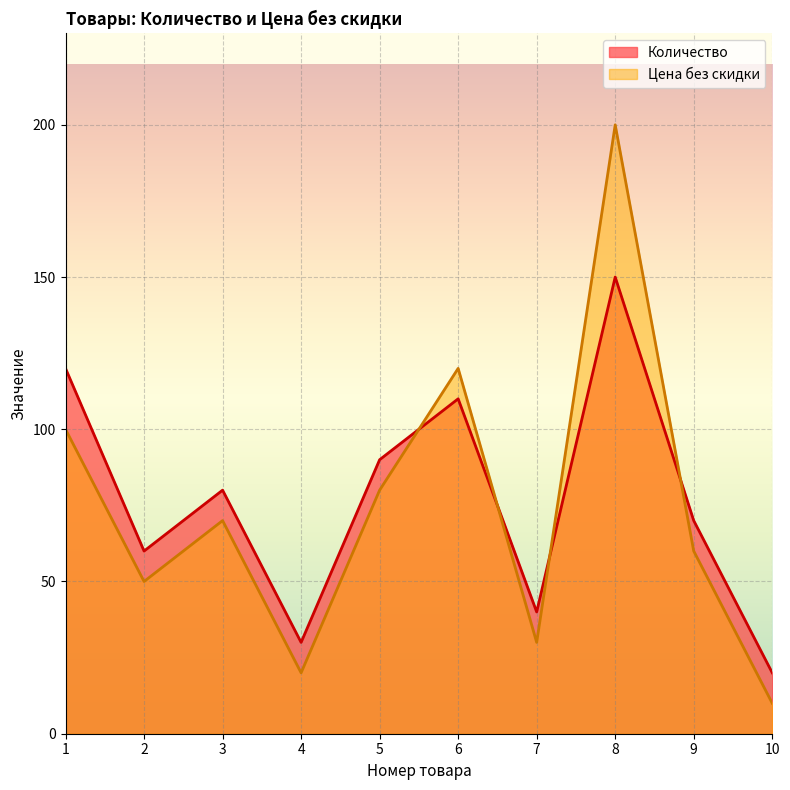

Which series has the largest total across all categories?

Количество